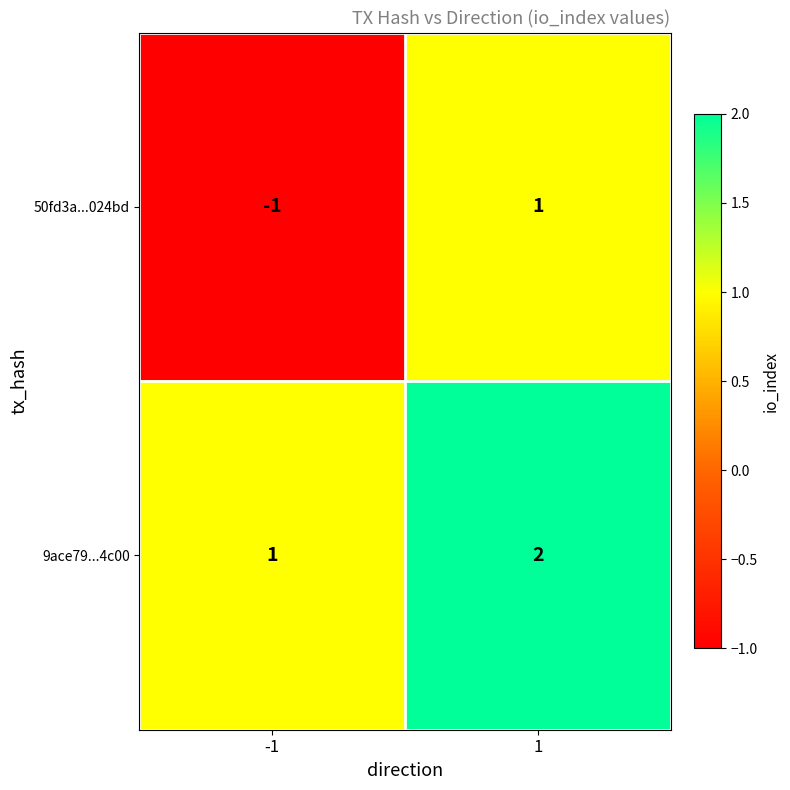

How many categories are shown in the chart?

2